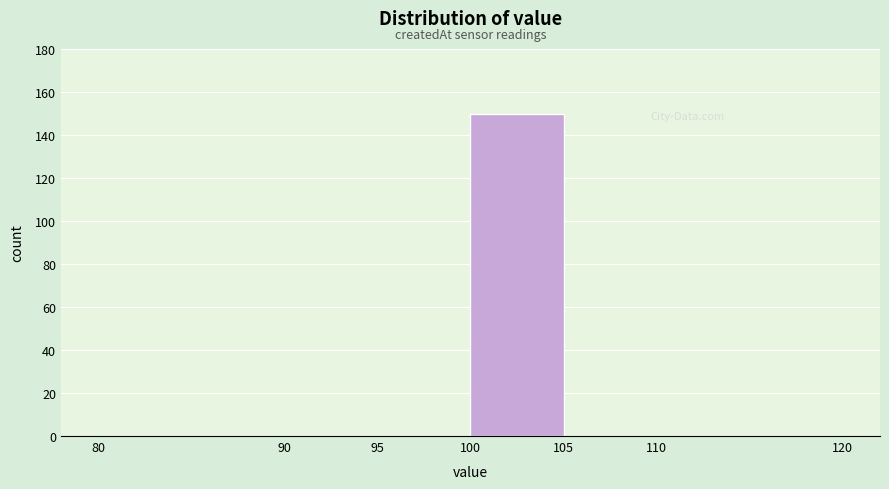

Reading left to right, transcribe this chart: for each bar, give the range it covers on the x-axis and its height. The values are not printed on the chart, so give them approximately, as read against the axis.

80 to 90: 0
90 to 95: 0
95 to 100: 0
100 to 105: 150
105 to 110: 0
110 to 120: 0